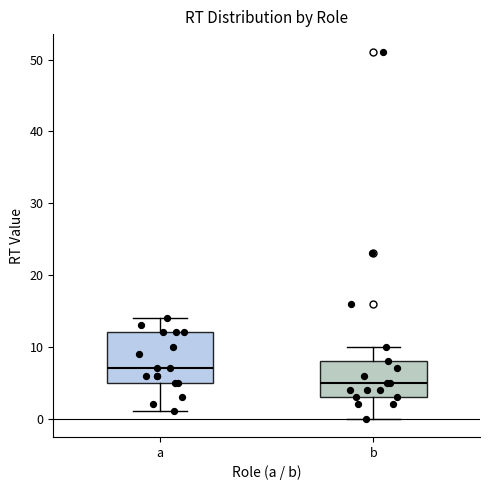

Reading left to right, transcribe this box plot: for each box, give where its median line is, the range the box spans, and where its two whiskers end, as read against the y-axis. The values are not printed on the chart, so give them approximately, as read against the axis.

a: median 7, box 5 to 12, whiskers 1 to 14
b: median 5, box 3 to 8, whiskers 0 to 10